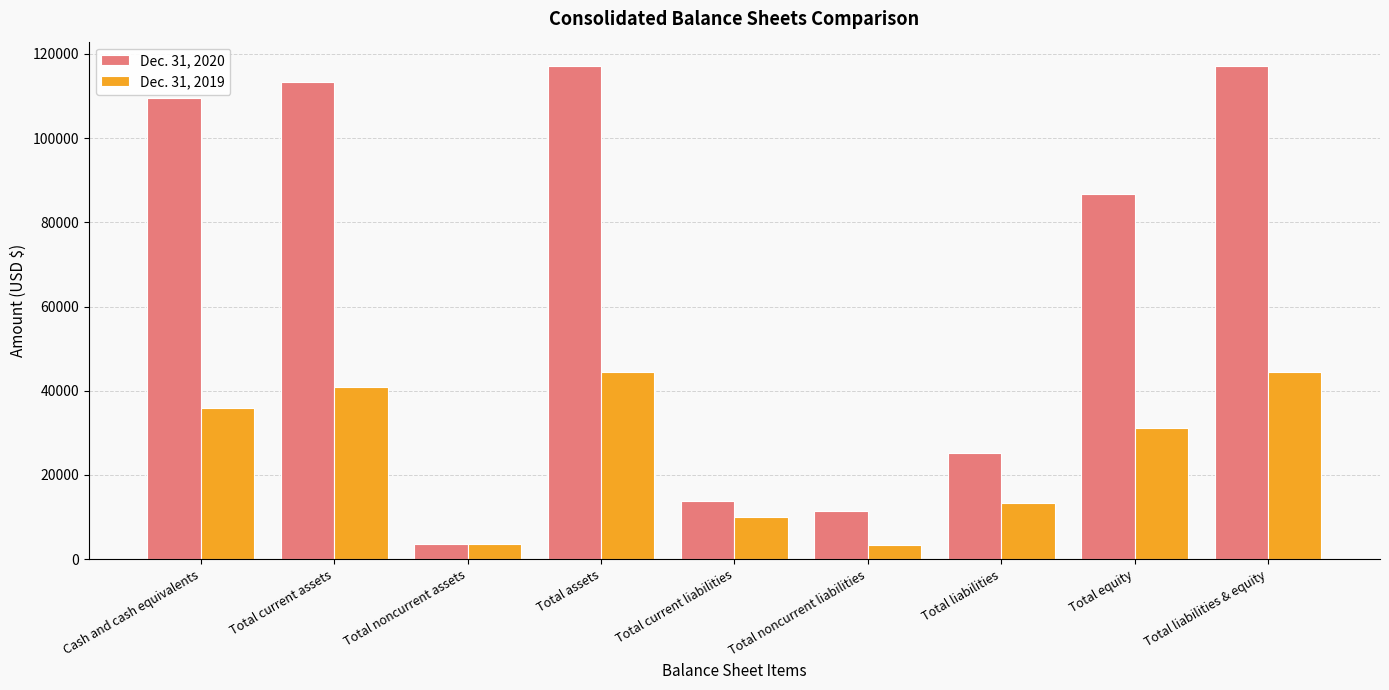

Which series has the largest range (max minus min)?

Dec. 31, 2020